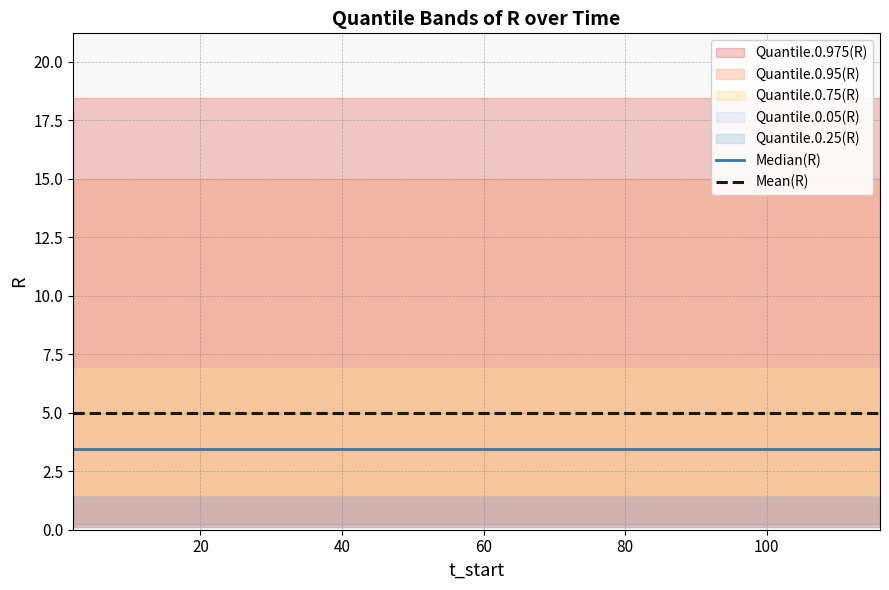

Is the value of Mean(R) at 0 greater than the value of Median(R) at 80?

Yes